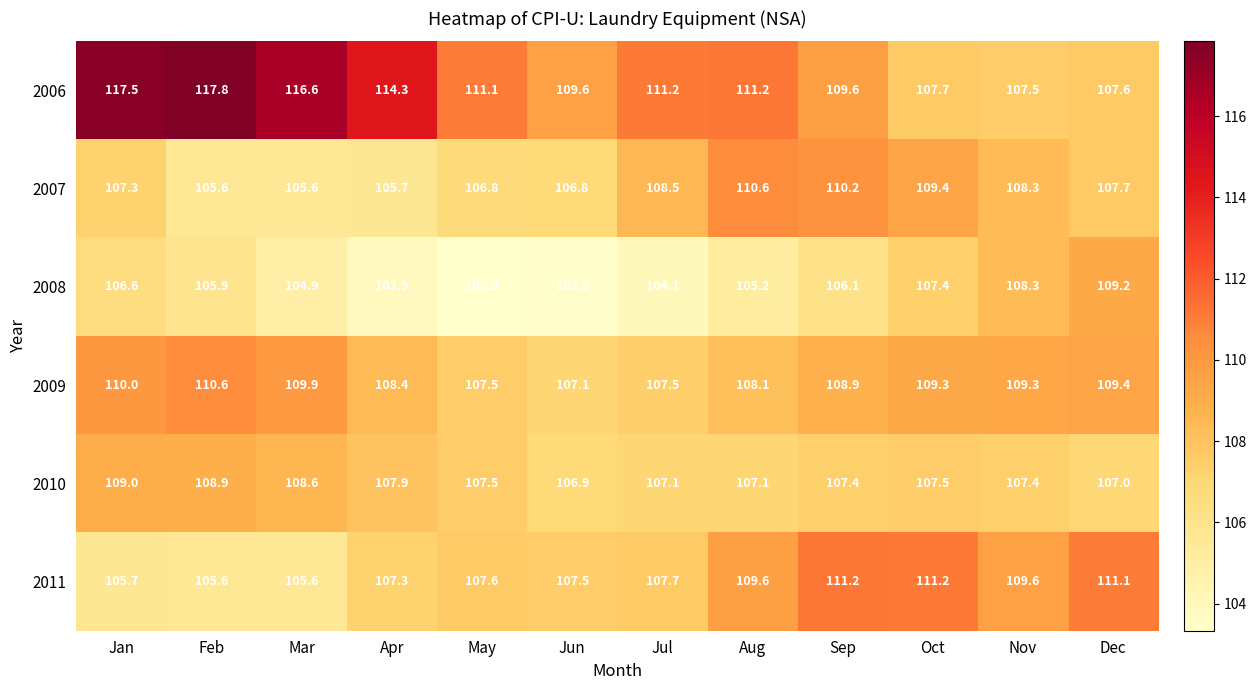

At which label is 2009 closest to 108?

Aug